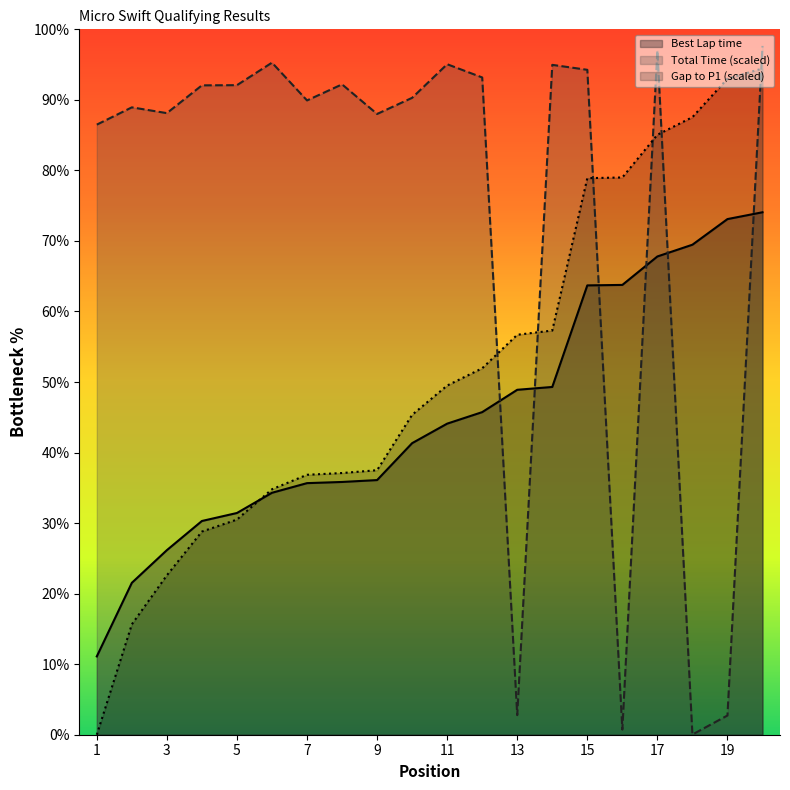

True or false: Best Lap time has a value of 26.8 at 11.

False